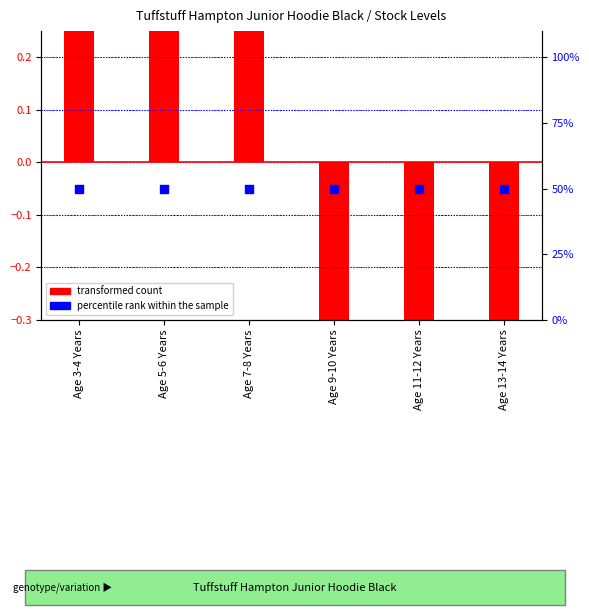

Which series has the largest total across all categories?

percentile rank within the sample